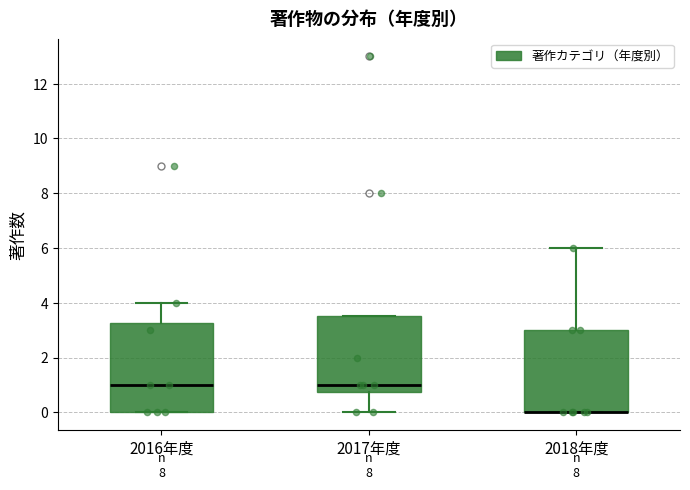

Comparing the boxes themselves (not the whiskers), which one is the tallest?

2016年度